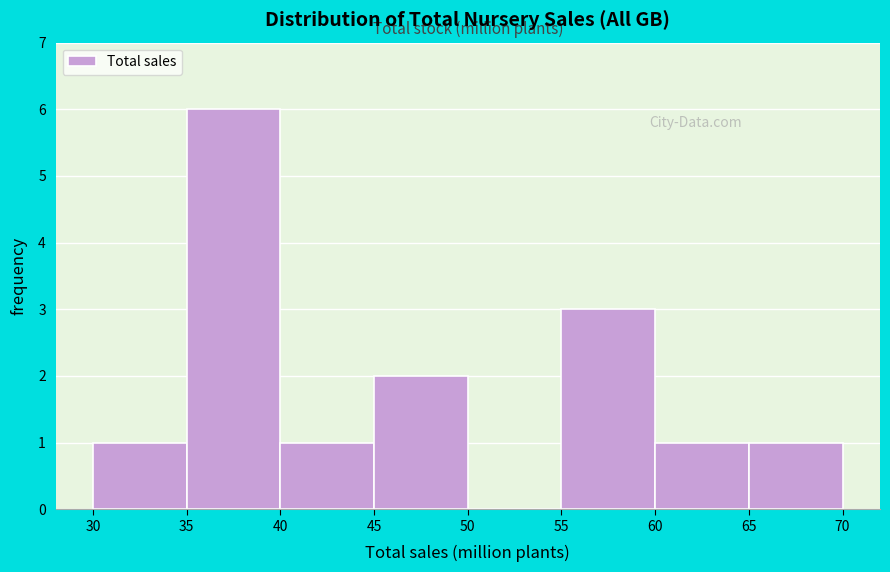

Which range on the x-axis has the tallest bar?

35 to 40